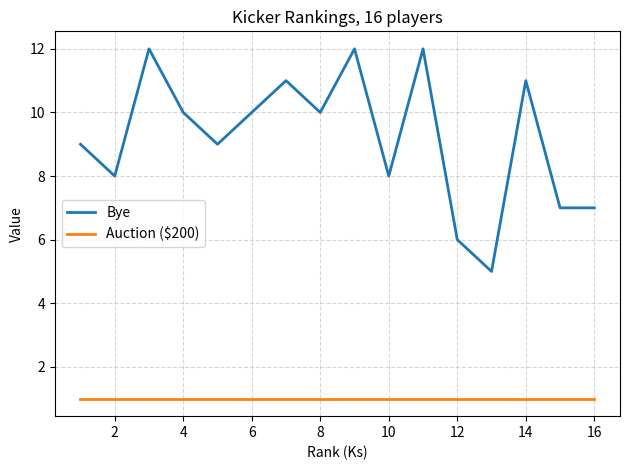

Reading left to right, extract all data points from this chart.

Bye: 9	8	12	10	9	10	11	10	12	8	12	6	5	11	7	7
Auction ($200): 1	1	1	1	1	1	1	1	1	1	1	1	1	1	1	1